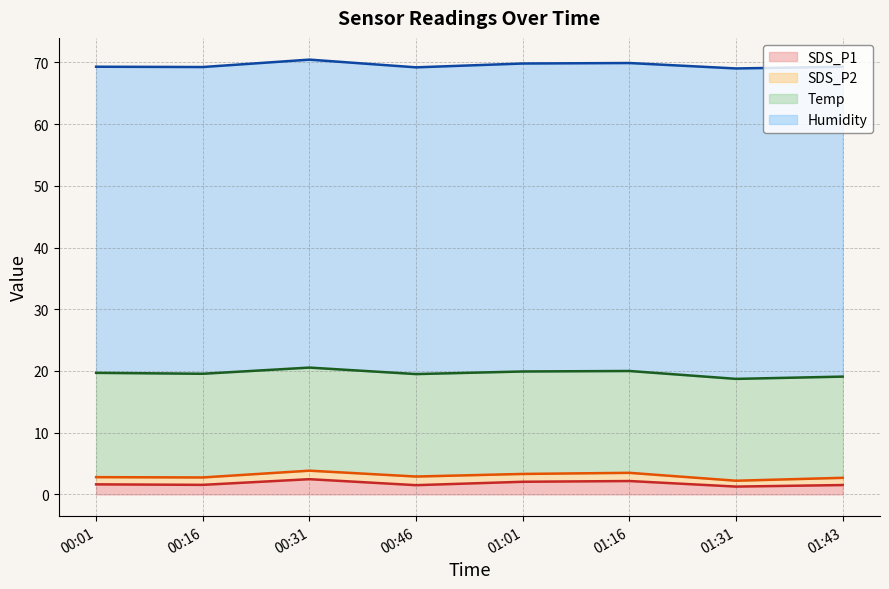

Is it true that SDS_P1 equals 1.6 at 00:01?

True